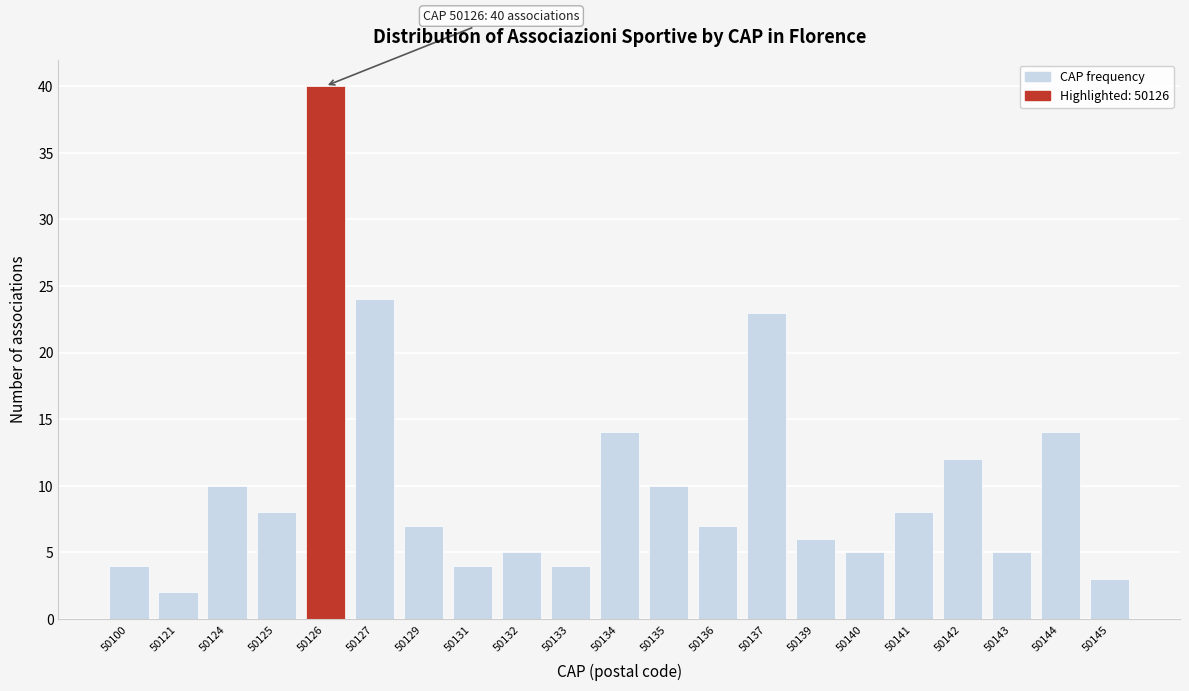

Reading left to right, what are all the values shown in this chart?

4	2	10	8	40	24	7	4	5	4	14	10	7	23	6	5	8	12	5	14	3